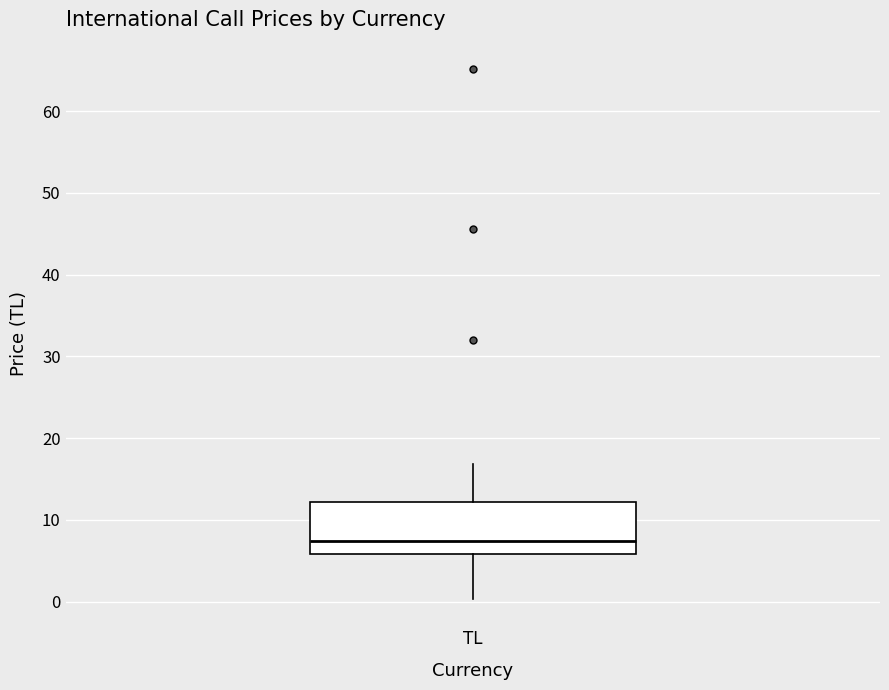

Read this box plot against the y-axis: the position of the median line, the range covered by the box, and the ends of both whiskers. The values are not printed on the chart, so give them approximately, as read against the axis.

median 7, box 6 to 12, whiskers 0 to 17